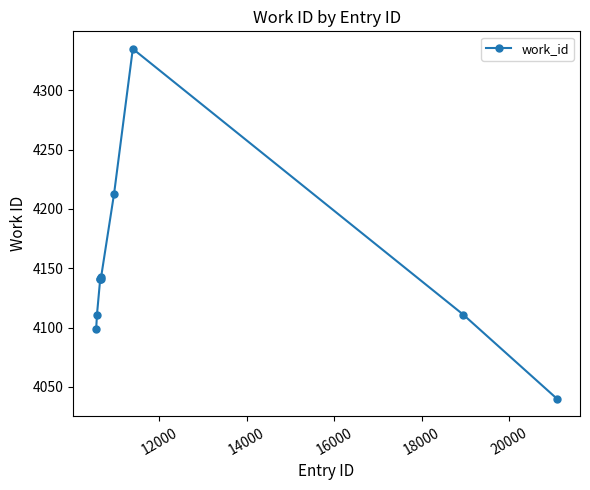

True or false: the data has more than 0 interior local peaks.

True